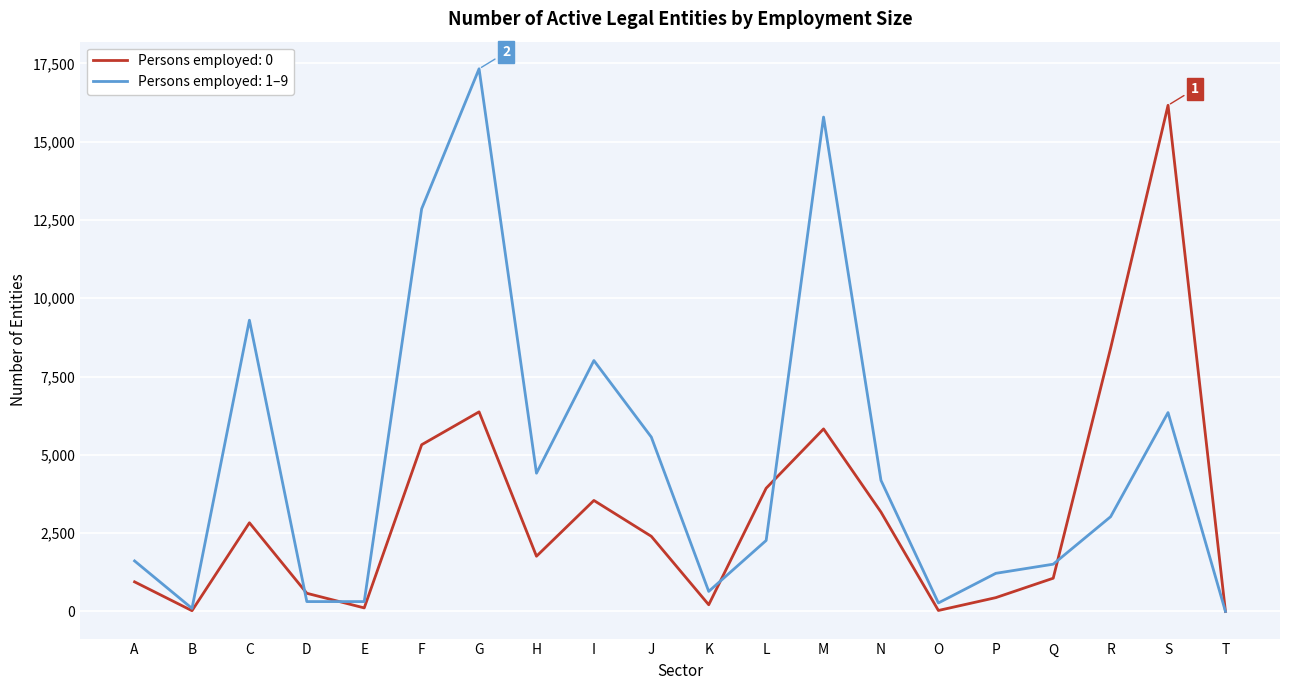

What is the total value across all series at H?

6179